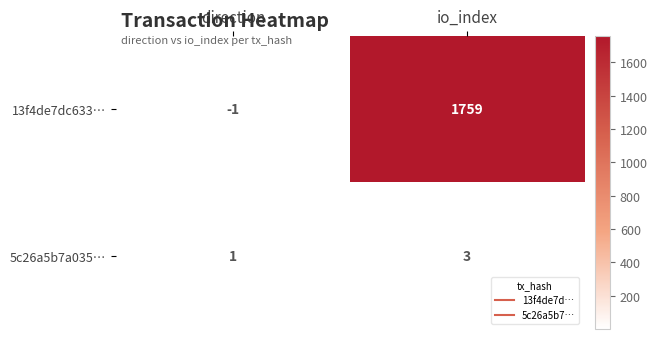

What is the sum of all 13f4de7dc633… values?

1758